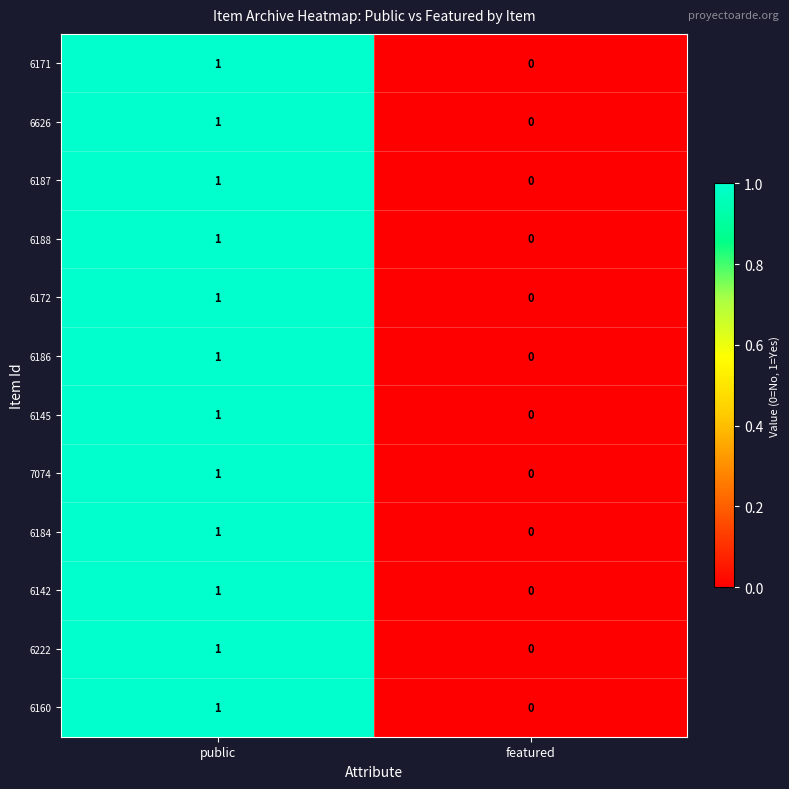

At which category is the sum across all series the highest?

public